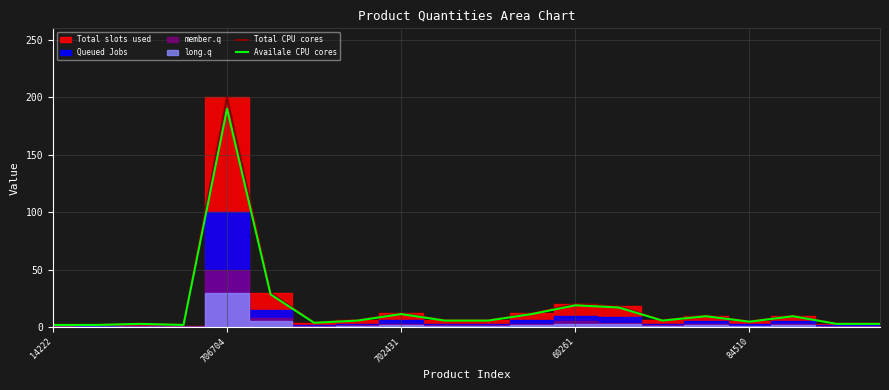

What is the value of the Availale CPU cores point at the 2nd from the left?

1.9